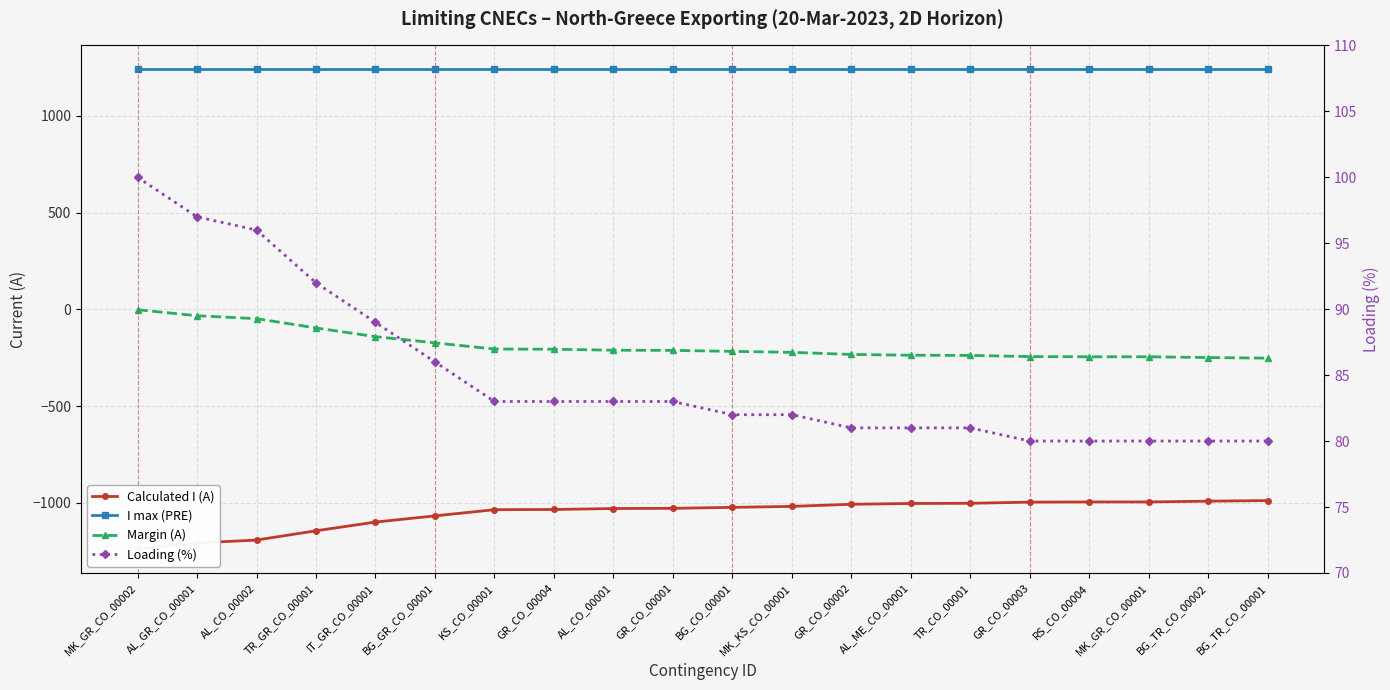

How many lines are shown in the chart?

4